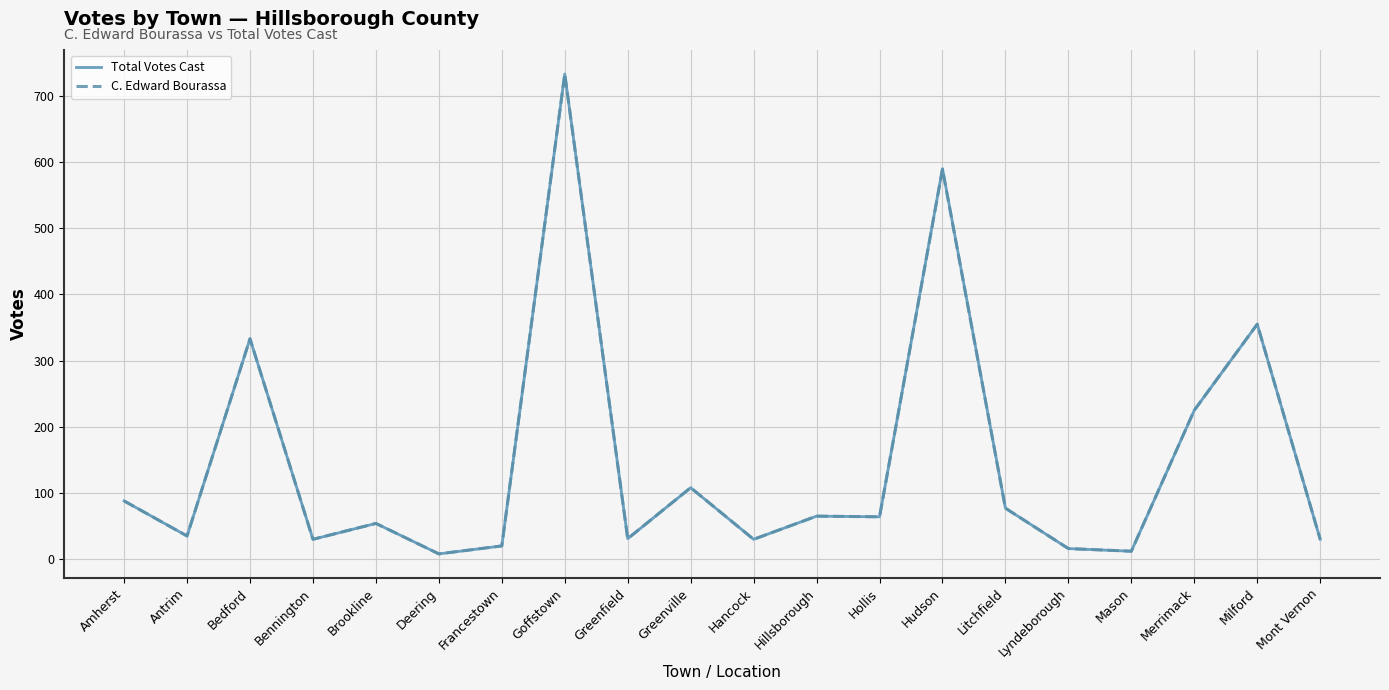

Reading right to left, list all the values displayed in this chart.

Total Votes Cast: 30	355	225	12	16	77	590	64	65	30	108	31	733	20	8	54	30	333	35	88
C. Edward Bourassa: 30	355	225	12	16	77	589	64	65	30	108	31	733	20	8	54	30	333	35	88